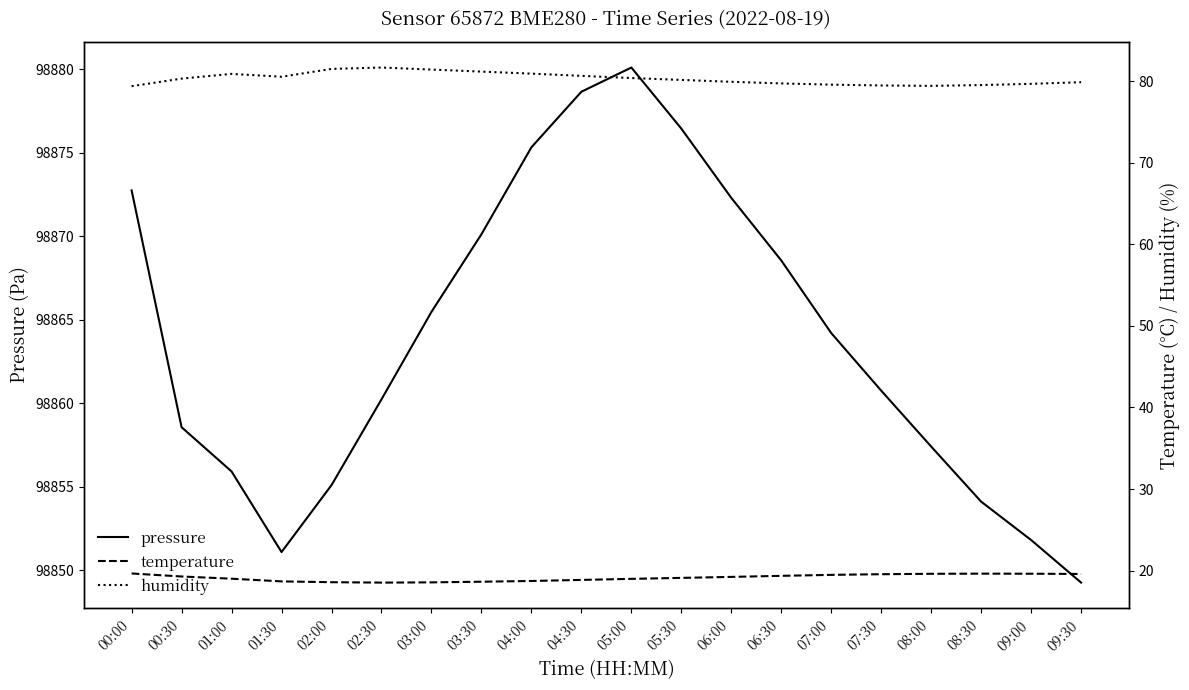

Between 02:30 and 07:00, which is larger?

07:00